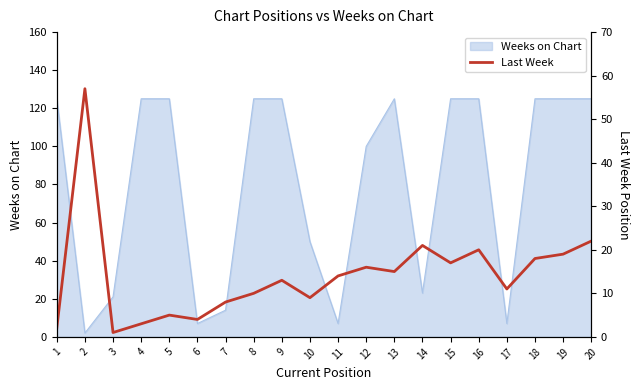

Reading left to right, extract all data points from this chart.

2	57	1	3	5	4	8	10	13	9	14	16	15	21	17	20	11	18	19	22